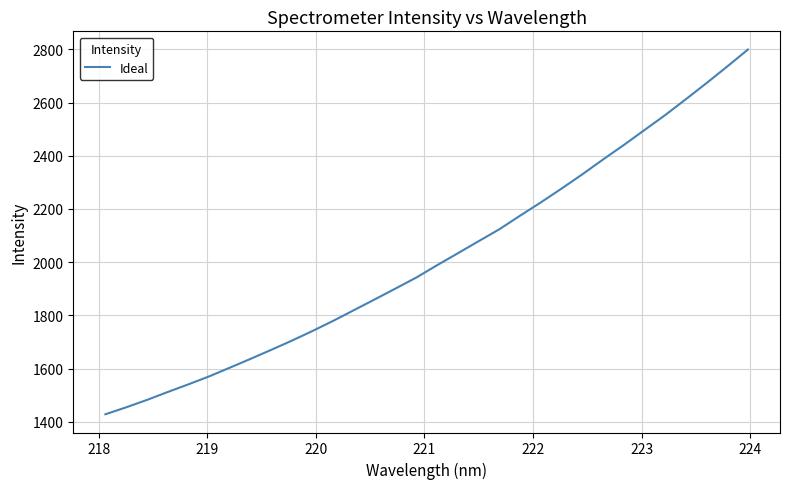

What is the difference between the maximum and minimum values?

1370.7